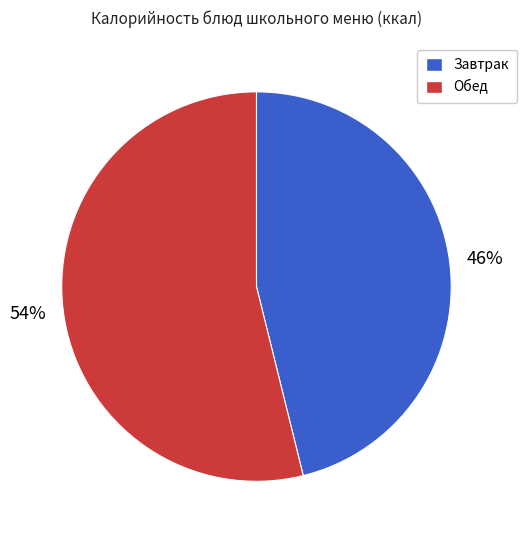

To the nearest percent, what is the difference between the largest and smallest slice percentages?

8%